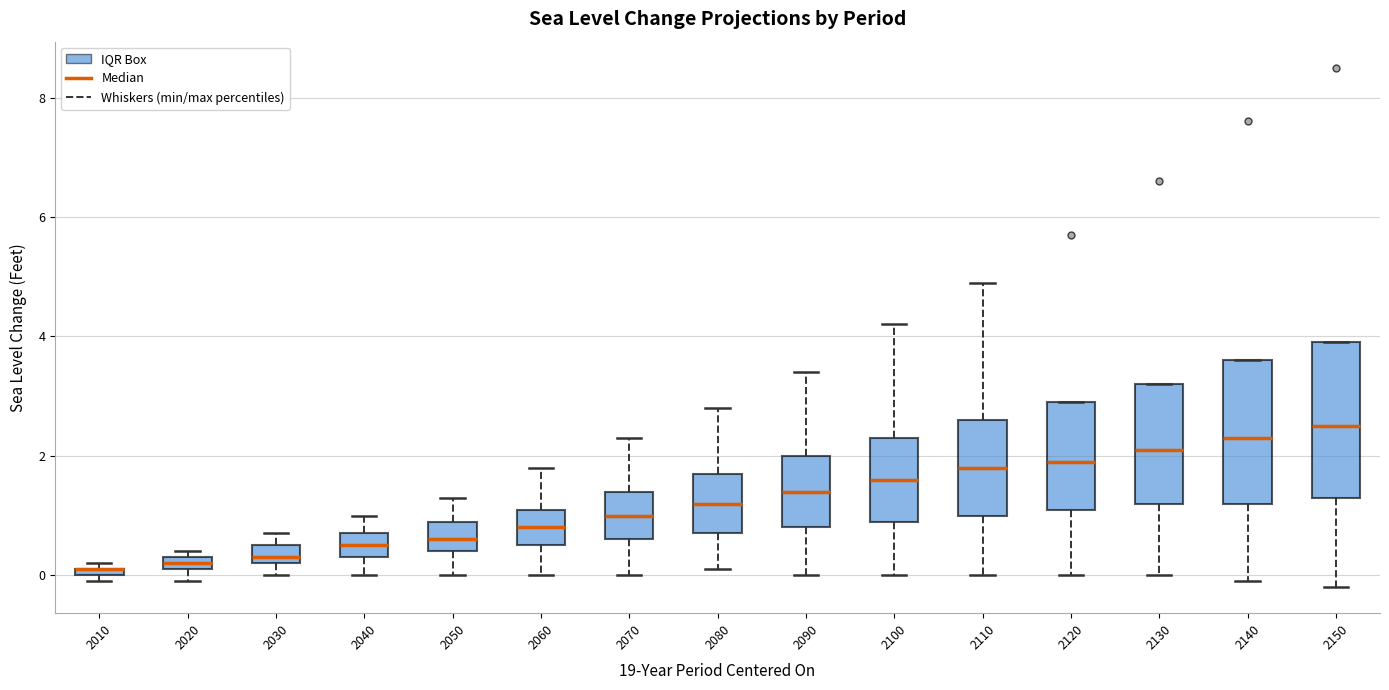

Where is the lower edge of the box at x = 2150 on the y-axis? The values are not printed on the chart, so give them approximately, as read against the axis.

1.4